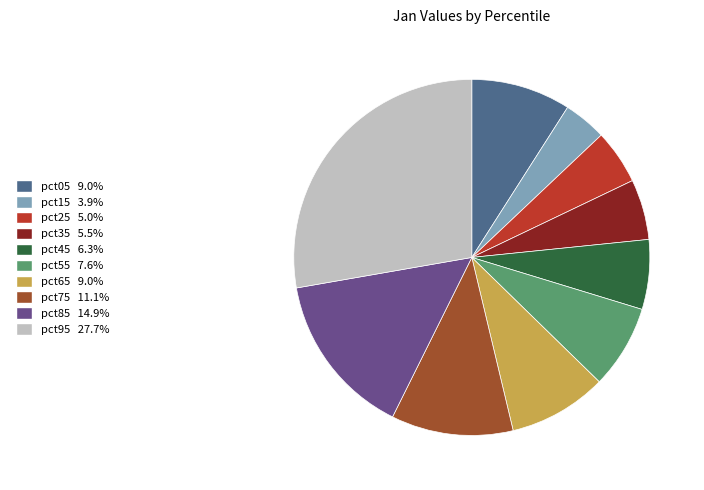

Is there a majority slice in this chart?

No